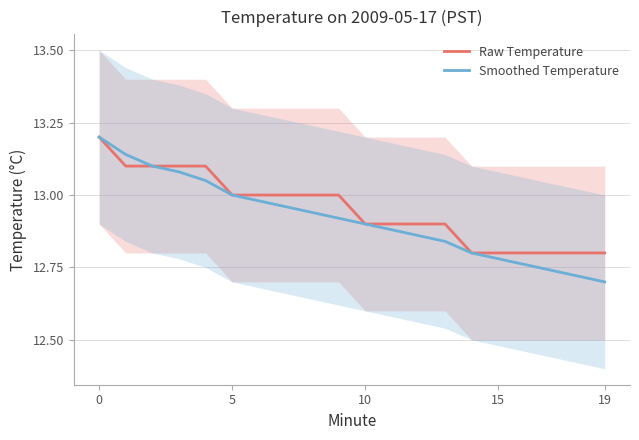

Reading left to right, transcribe all the data shown in this chart.

Raw Temperature: 13.2	13.1	13.1	13.1	13.1	13.0	13.0	13.0	13.0	13.0	12.9	12.9	12.9	12.9	12.8	12.8	12.8	12.8	12.8	12.8
Smoothed Temperature: 13.2	13.1	13.1	13.1	13.1	13.0	13.0	13.0	12.9	12.9	12.9	12.9	12.9	12.8	12.8	12.8	12.8	12.7	12.7	12.7